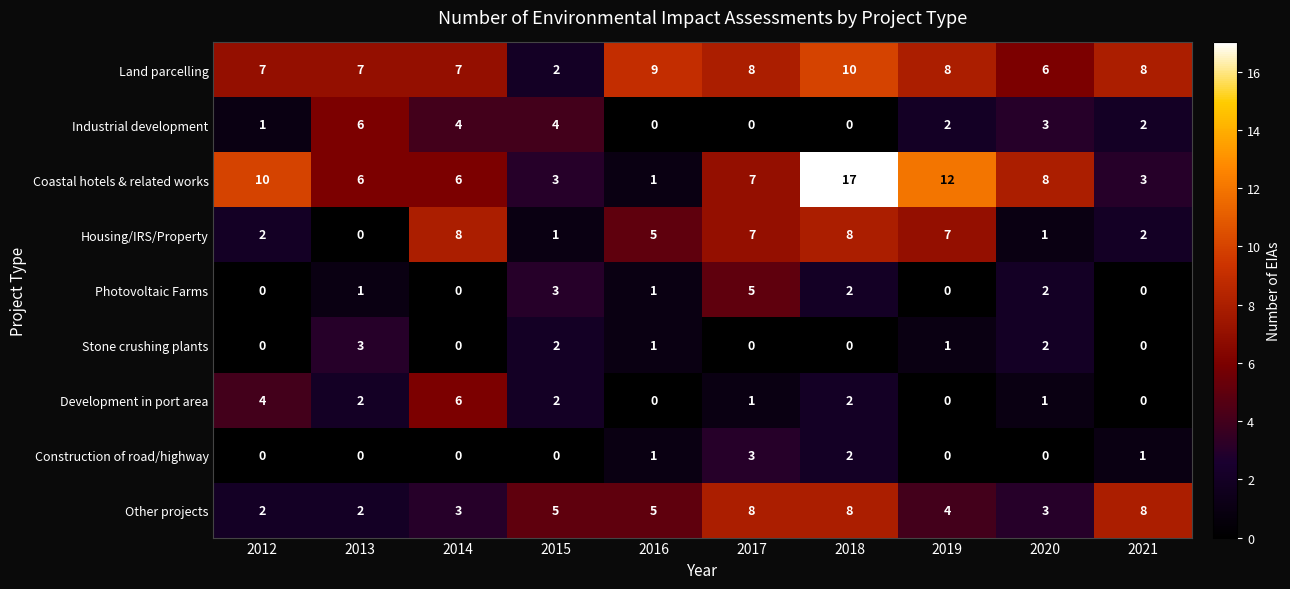

Which series has the largest range (max minus min)?

Coastal hotels & related works